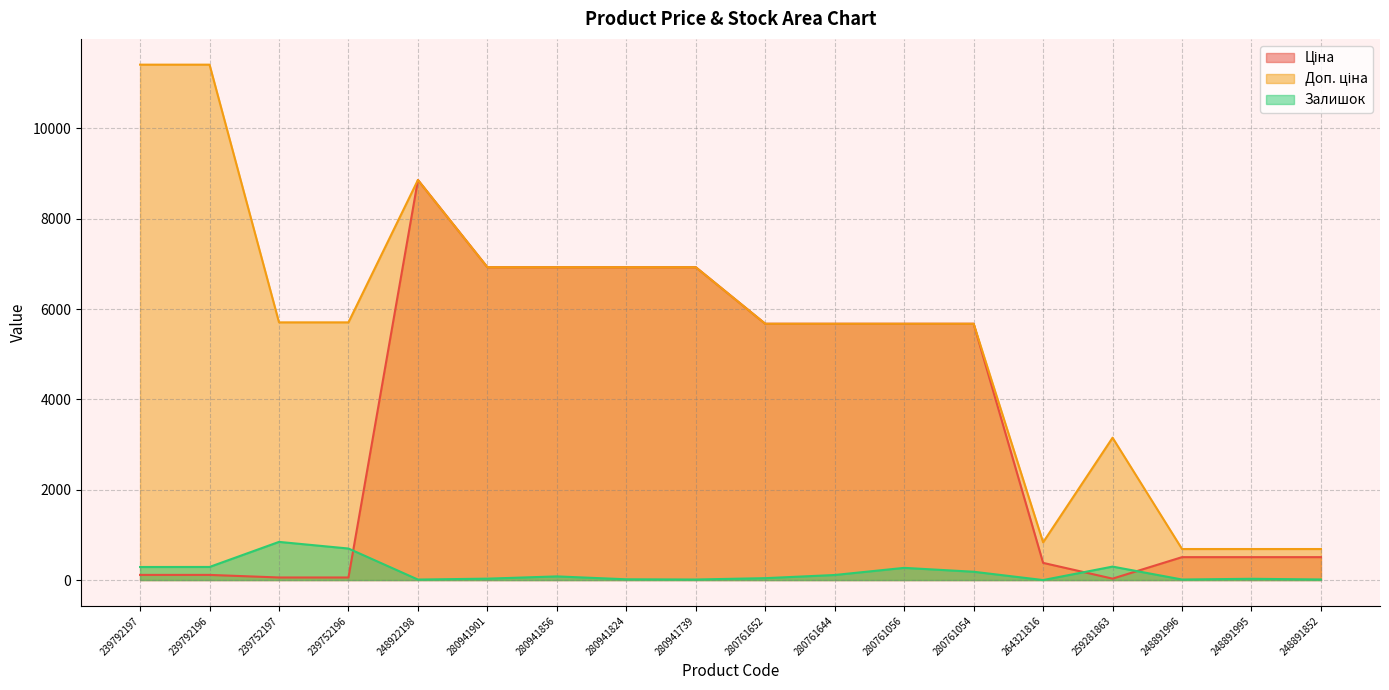

Reading left to right, list all the values displayed in this chart.

Ціна: 114.1	114.1	57.0	57.0	8856.7	6925.7	6925.7	6925.7	6925.7	5673.8	5673.8	5673.8	5673.8	380.4	31.5	507.2	507.2	507.2
Доп. ціна: 11410.0	11410.0	5705.0	5705.0	8856.7	6925.7	6925.7	6925.7	6925.7	5673.8	5673.8	5673.8	5673.8	835.0	3151.0	687.0	687.0	687.0
Залишок: 289.0	290.0	845.0	698.0	11.0	31.0	81.0	17.0	12.0	42.0	112.0	270.0	184.0	0.0	298.0	12.0	28.0	13.0